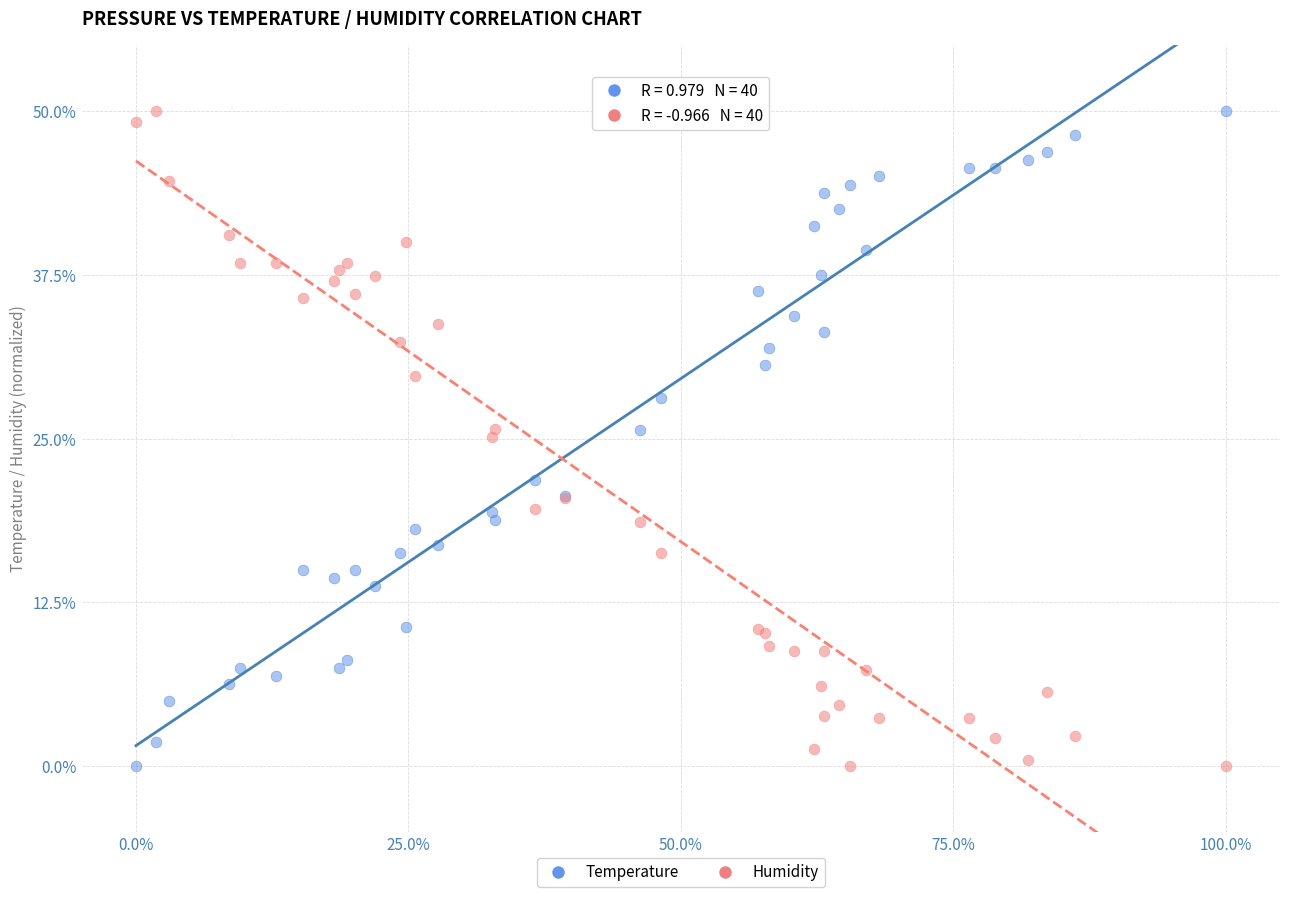

What is the X range (max minus min) for the scatter plot?

100.0